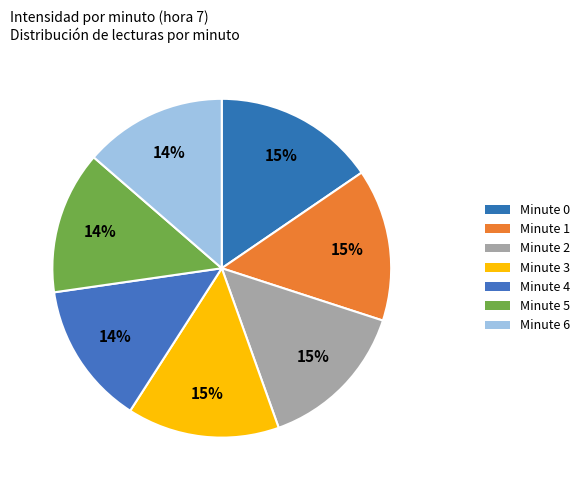

How many segments does this pie chart have?

7